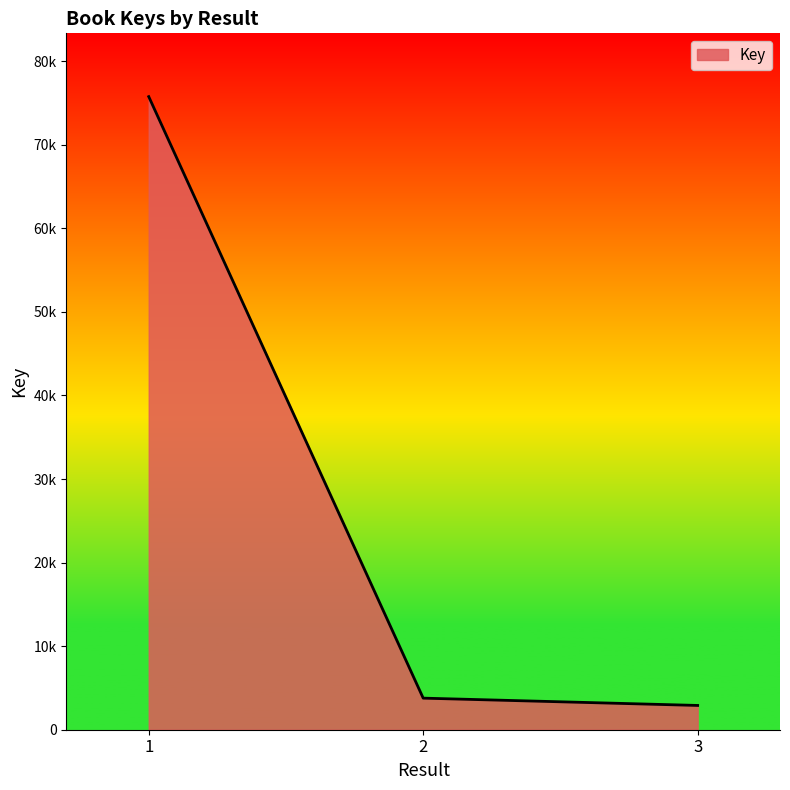

Which has a higher value, 3 or 2?

2